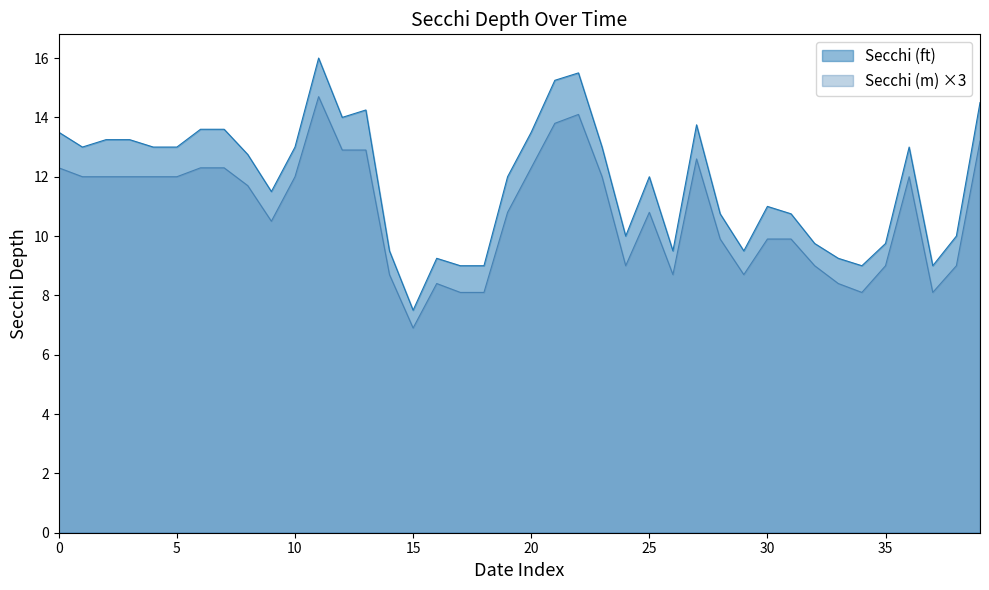

The value of Secchi (ft) at 1989-04-22 is 10.0. True or false?

True